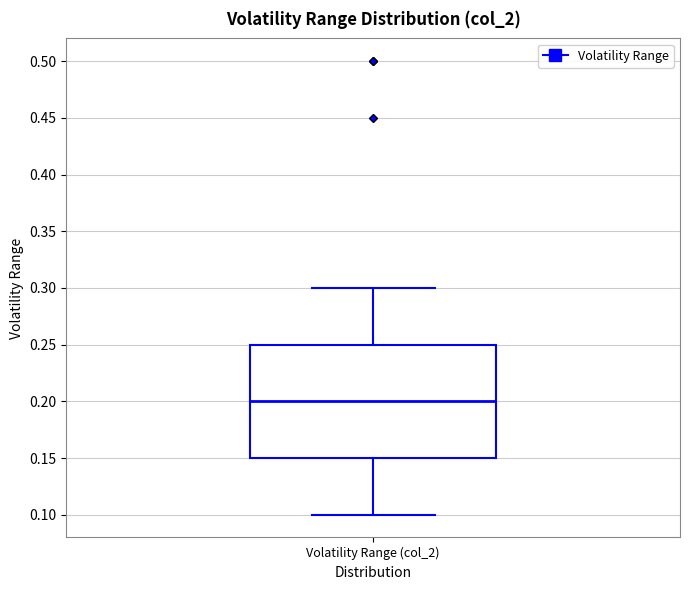

Read this box plot against the y-axis: the position of the median line, the range covered by the box, and the ends of both whiskers. The values are not printed on the chart, so give them approximately, as read against the axis.

median 0.20, box 0.15 to 0.25, whiskers 0.10 to 0.30